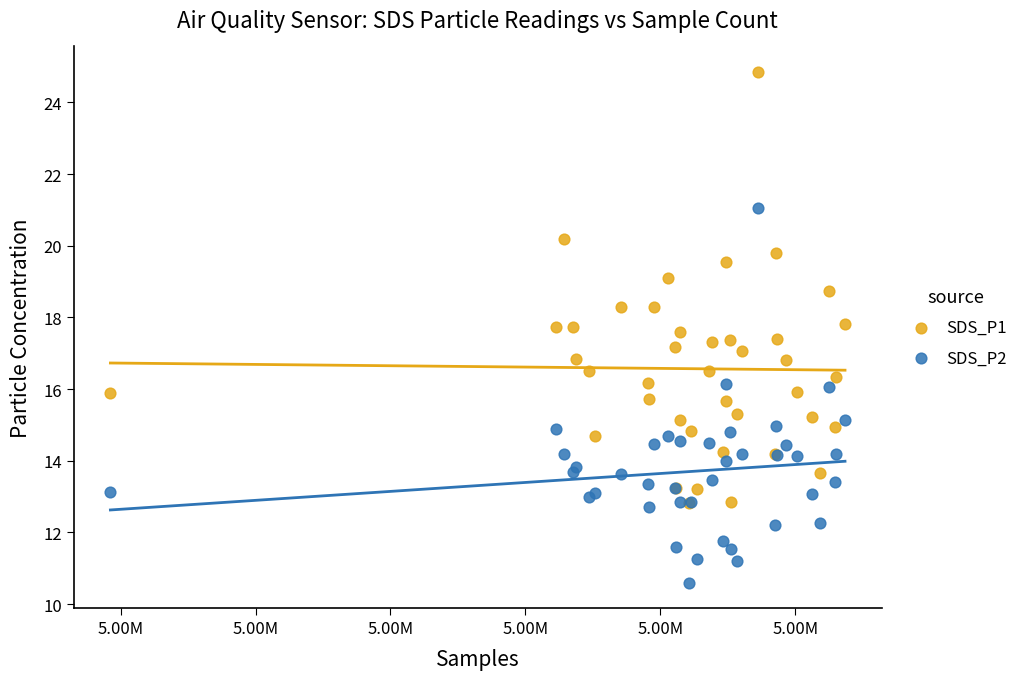

Which series reaches the maximum Y coordinate?

SDS_P1